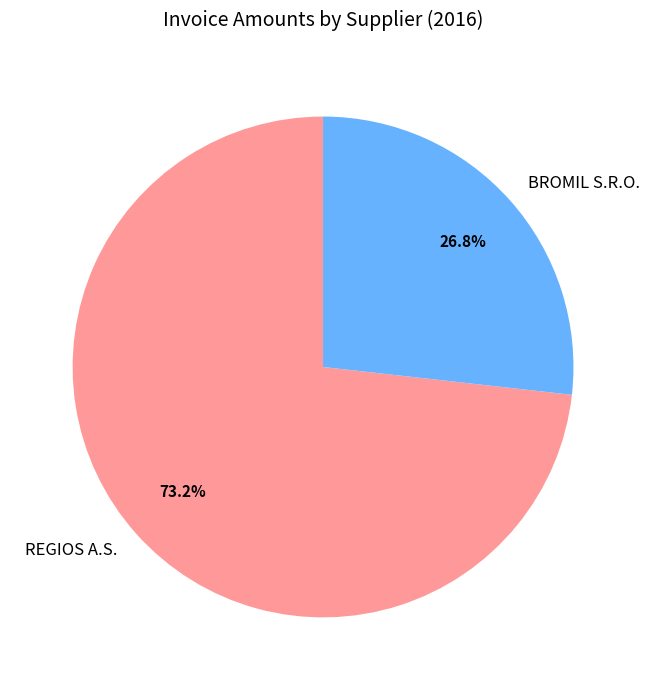

Count the number of slices in the pie.

2